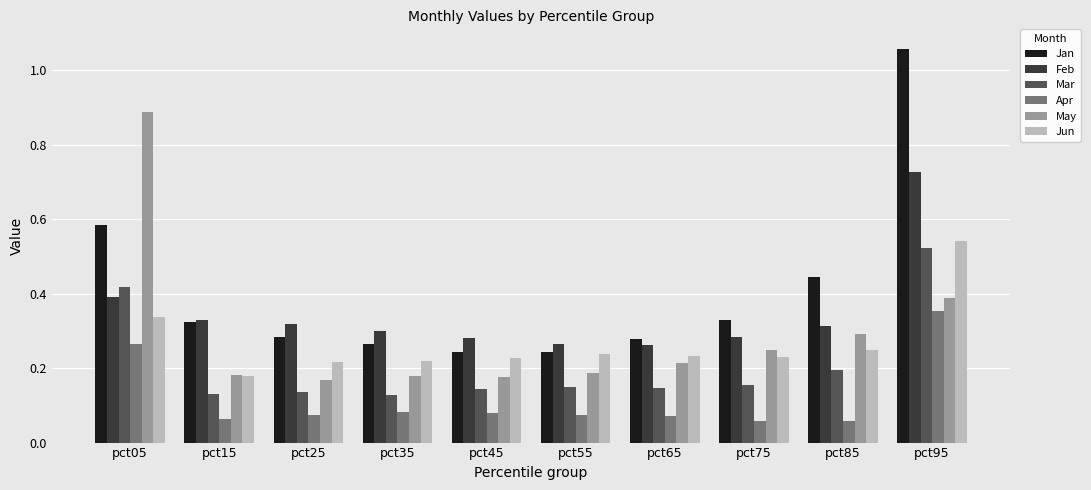

The Mar series shows 0.2 at pct75. True or false?

True